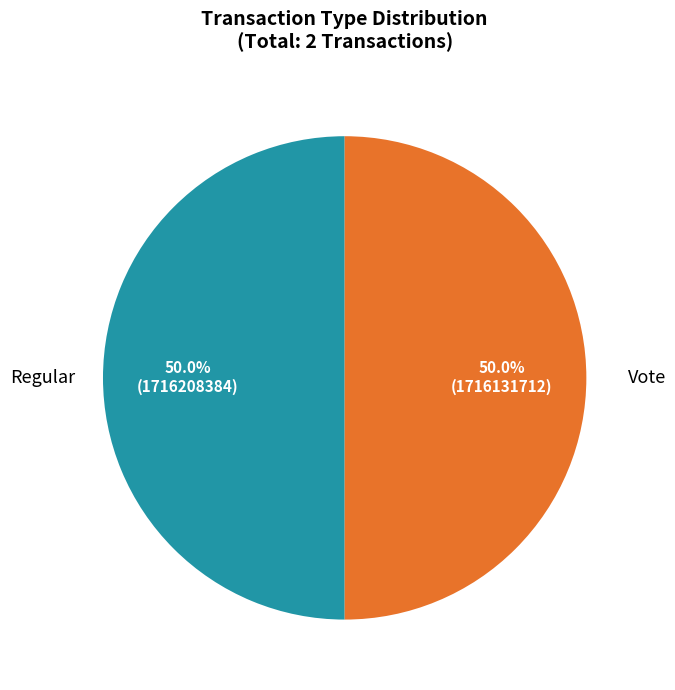

To the nearest percent, what is the average slice percentage?

50%